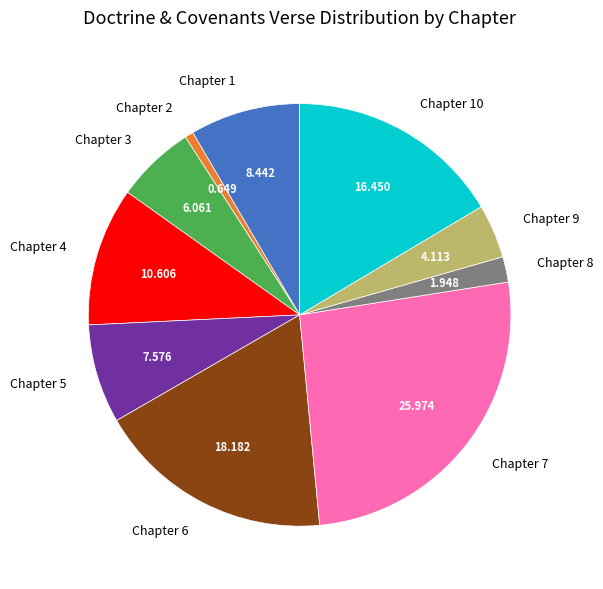

Which slice is the smallest?

Chapter 2